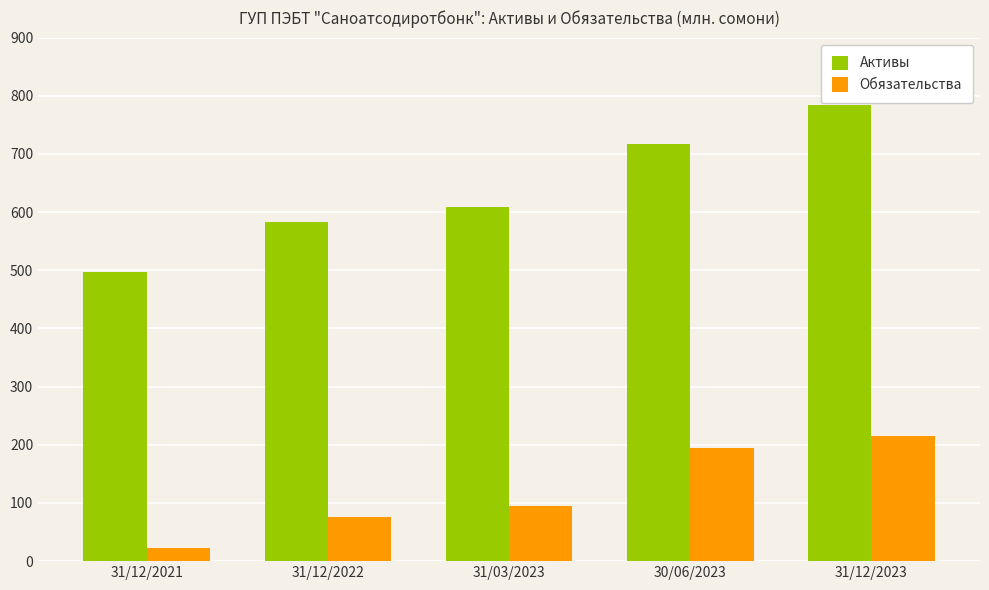

What are all the series names shown in the legend?

Активы, Обязательства